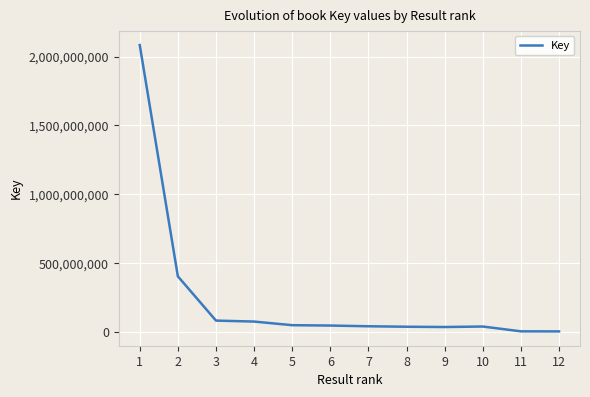

What is the change in value from 2 to 3?

-321995957